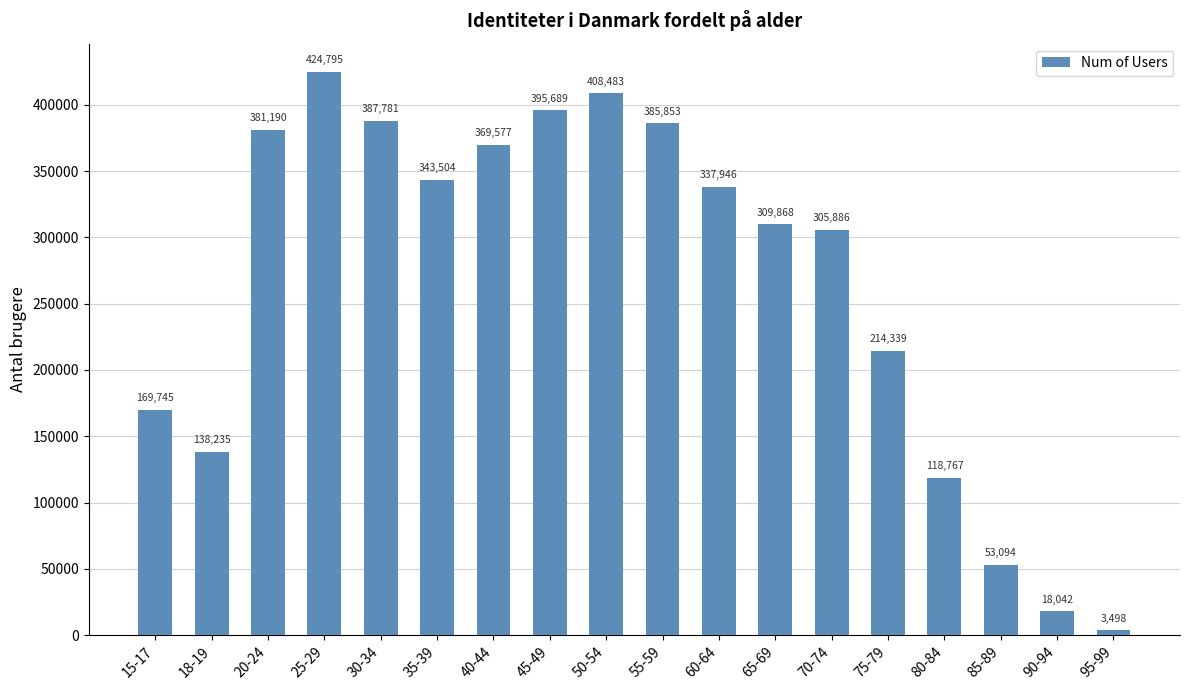

Does the chart contain any negative values?

No